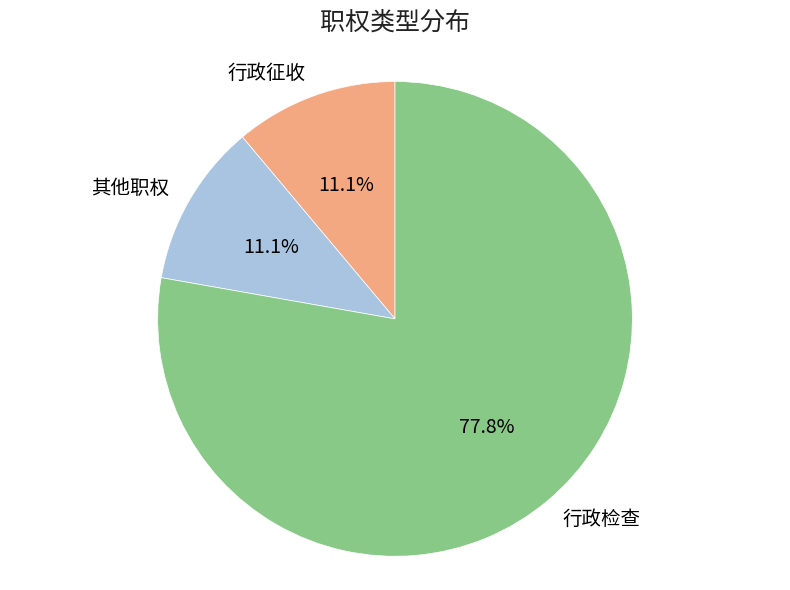

Between 行政检查 and 行政征收, which is larger?

行政检查